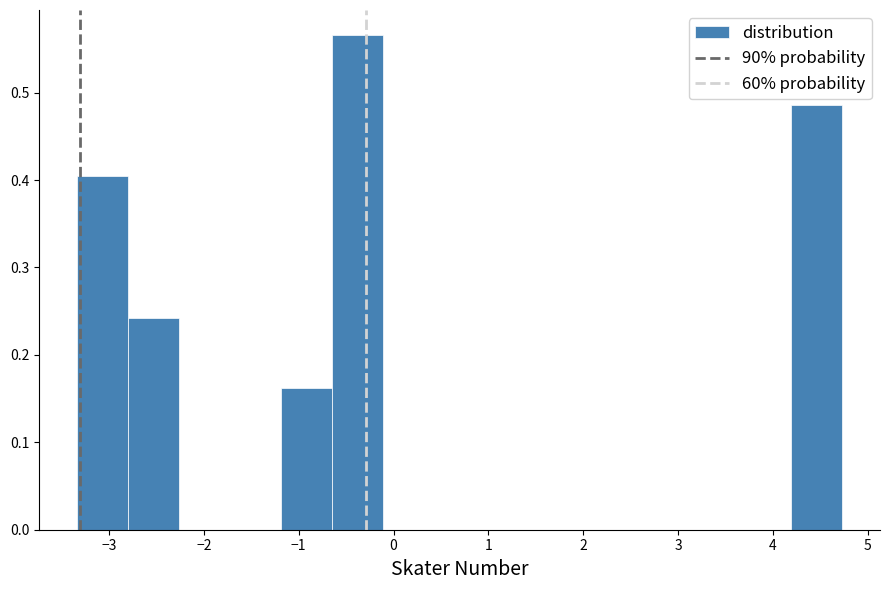

Over which range of the x-axis is the bar tallest?

-0.6 to -0.1